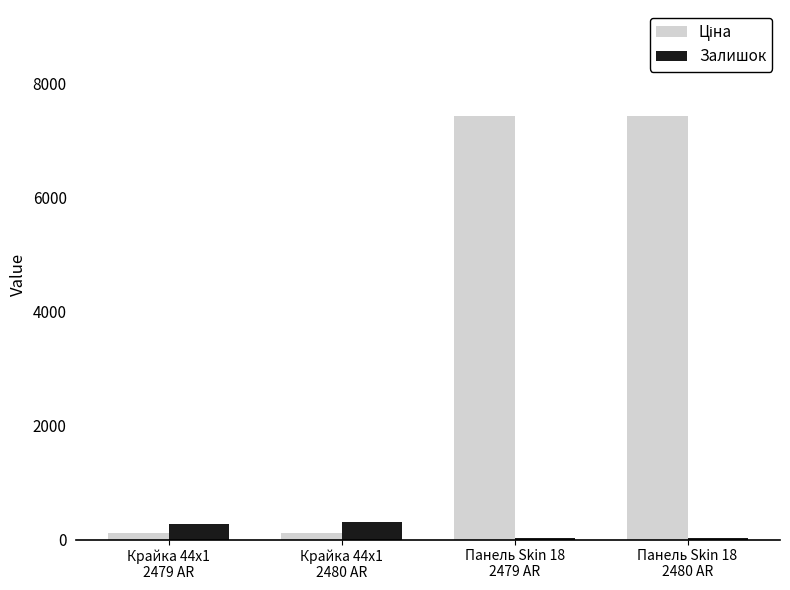

What is the approximate value of Залишок at Крайка 44x1
2480 AR?

300.0